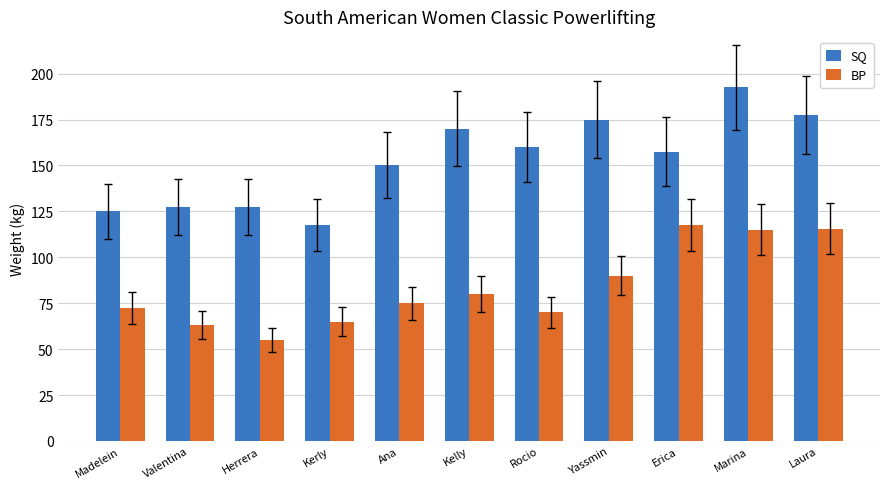

How many values in the SQ series are below 157?

5